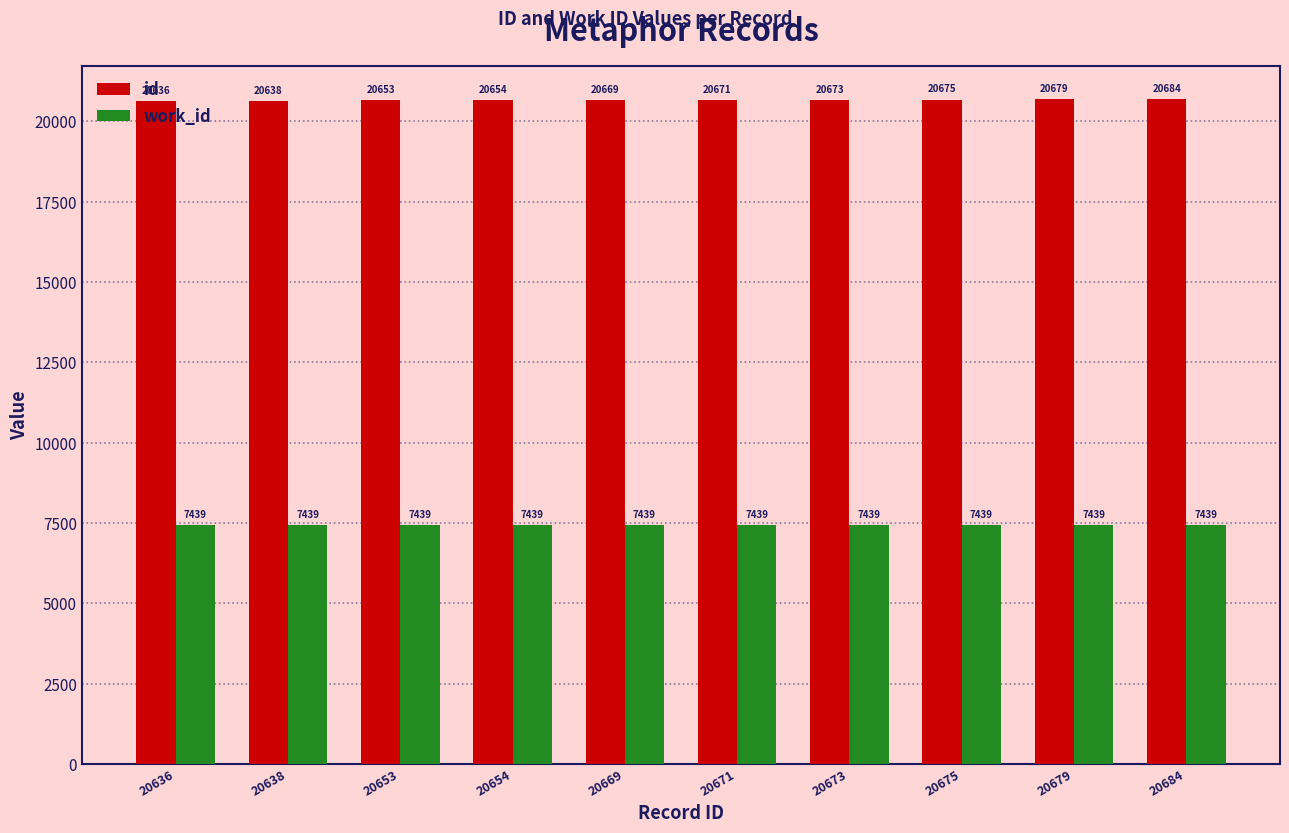

Which series has the largest total across all categories?

id